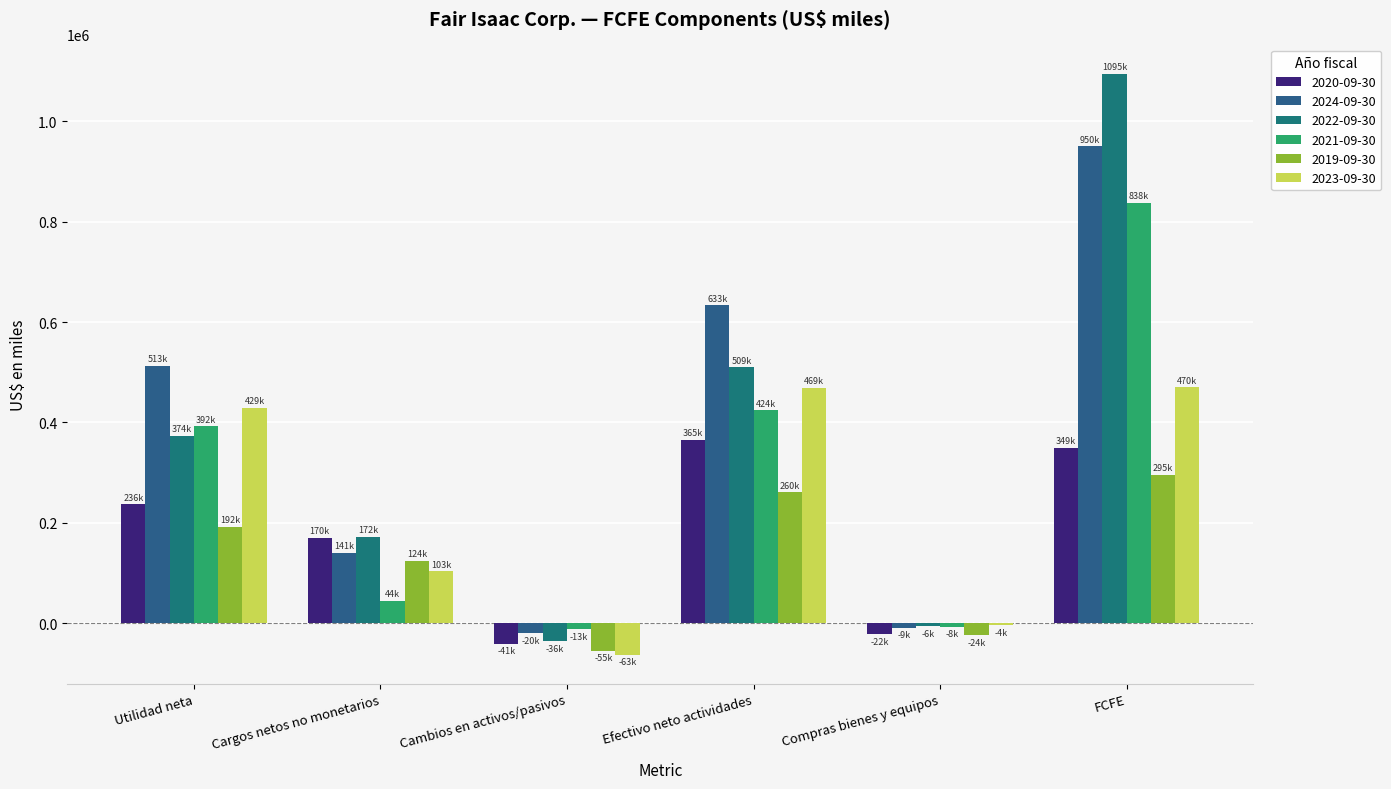

Count the number of data series in this chart.

6